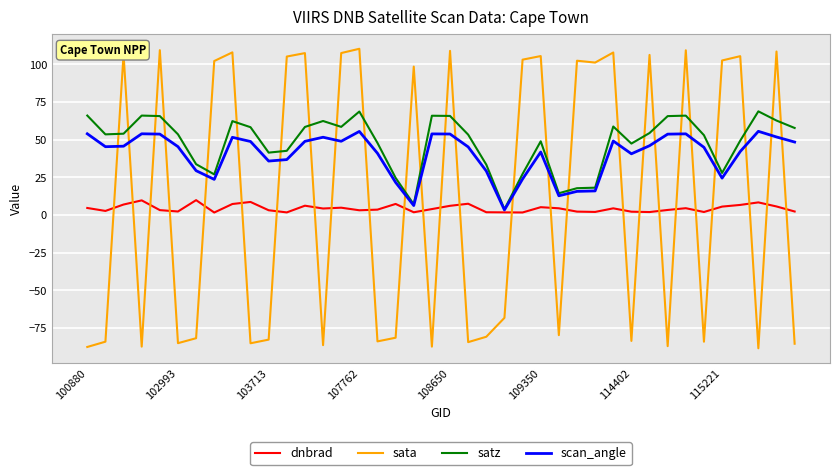

After their last crossing, which series has the higher values: dnbrad or sata?

dnbrad